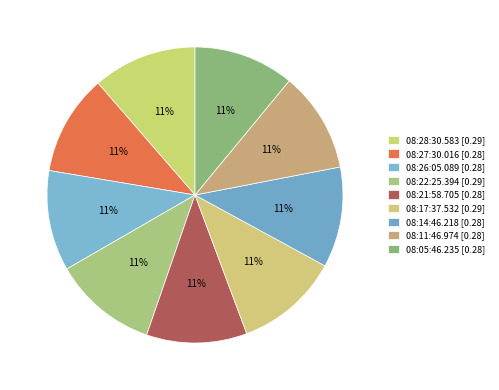

True or false: 08:28:30.583 accounts for 1% of the total.

False